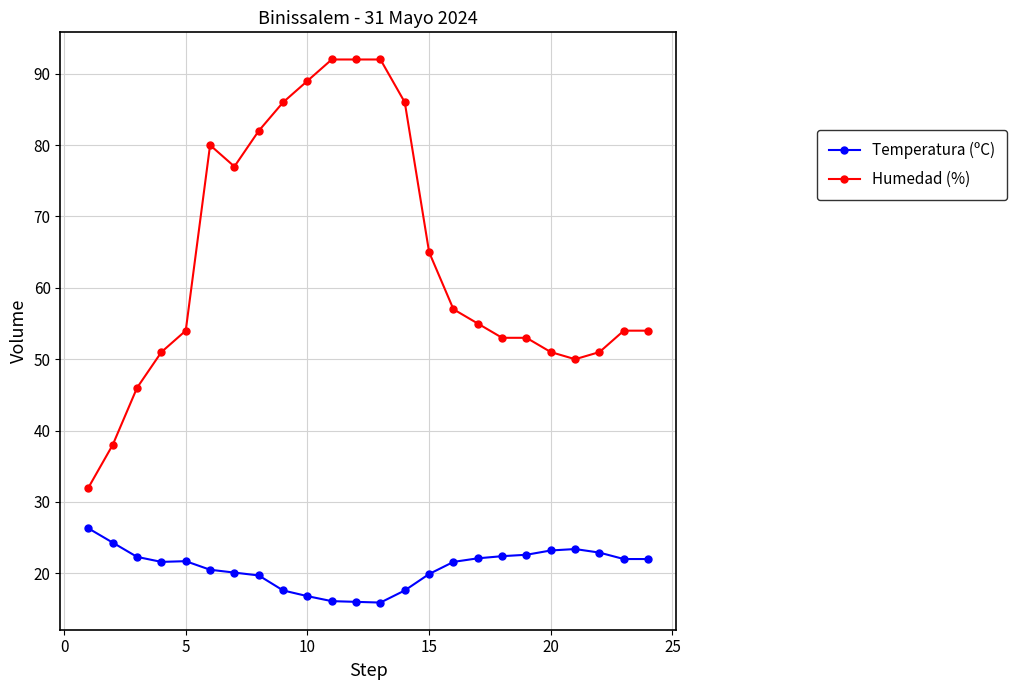

Does the chart have visible grid lines?

Yes